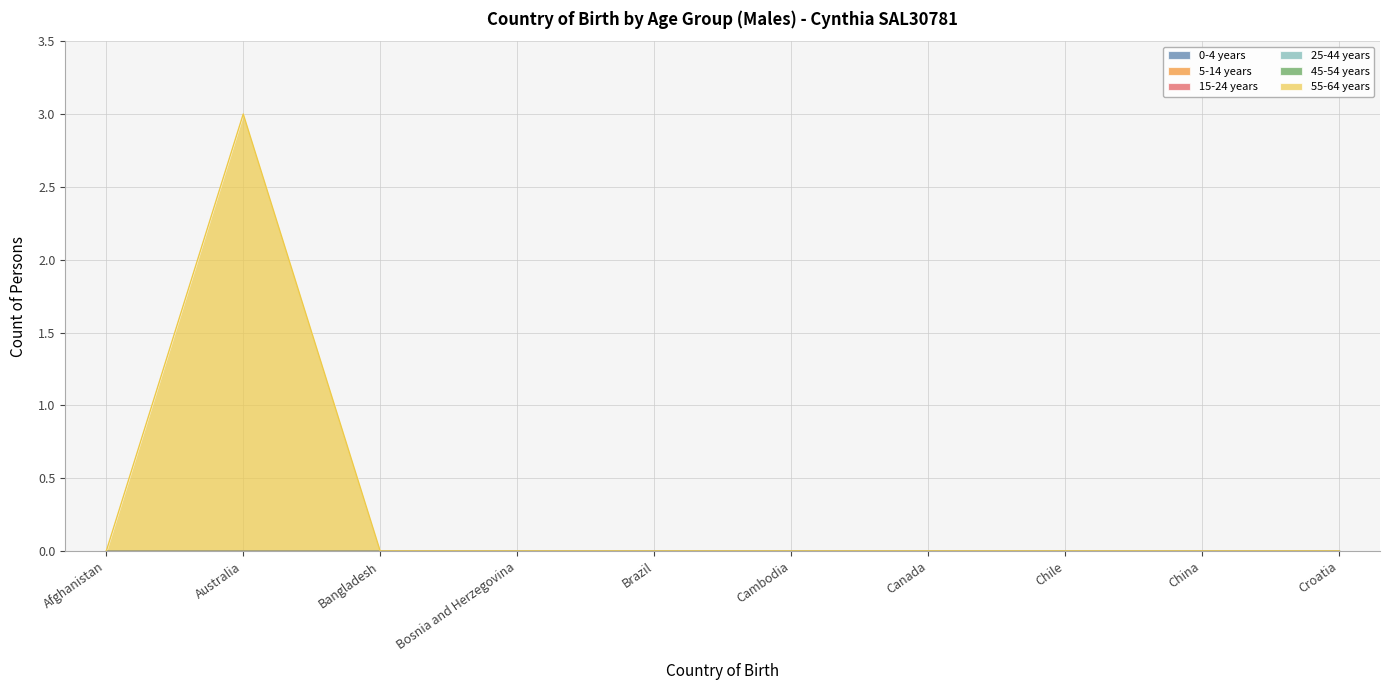

What are all the series names shown in the legend?

0-4 years, 5-14 years, 15-24 years, 25-44 years, 45-54 years, 55-64 years